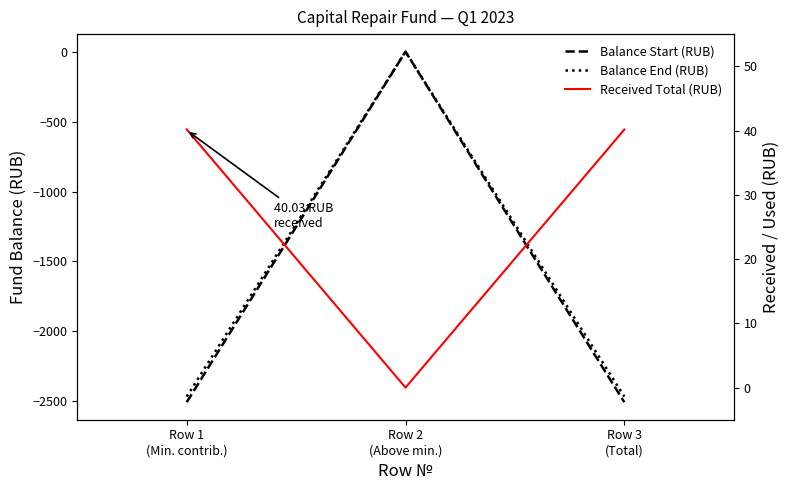

What position from the left is Row 1
(Min. contrib.)?

1